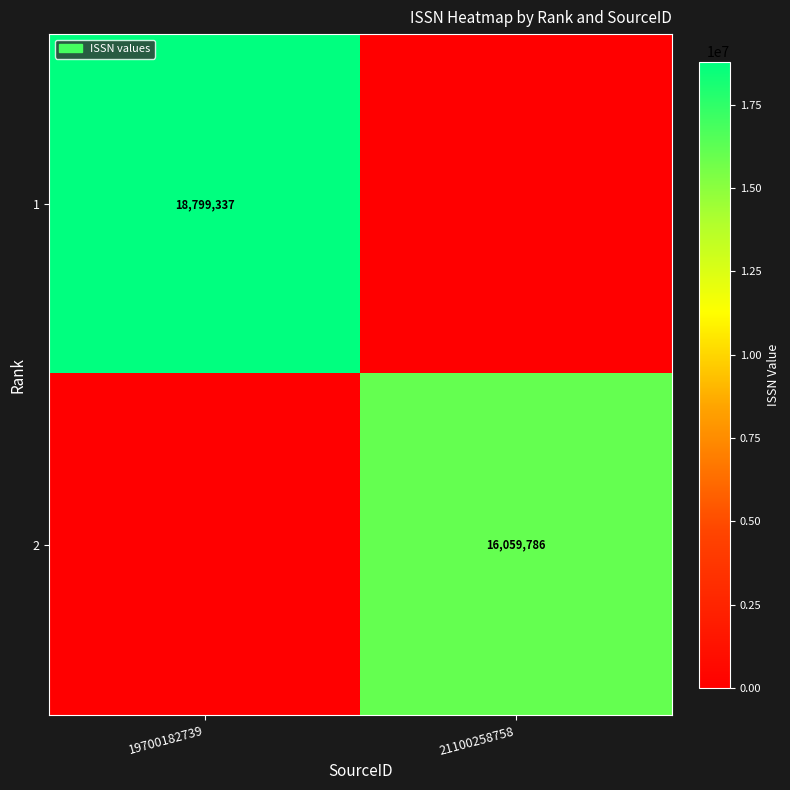

Is it true that 2 equals 16059786 at 21100258758?

True